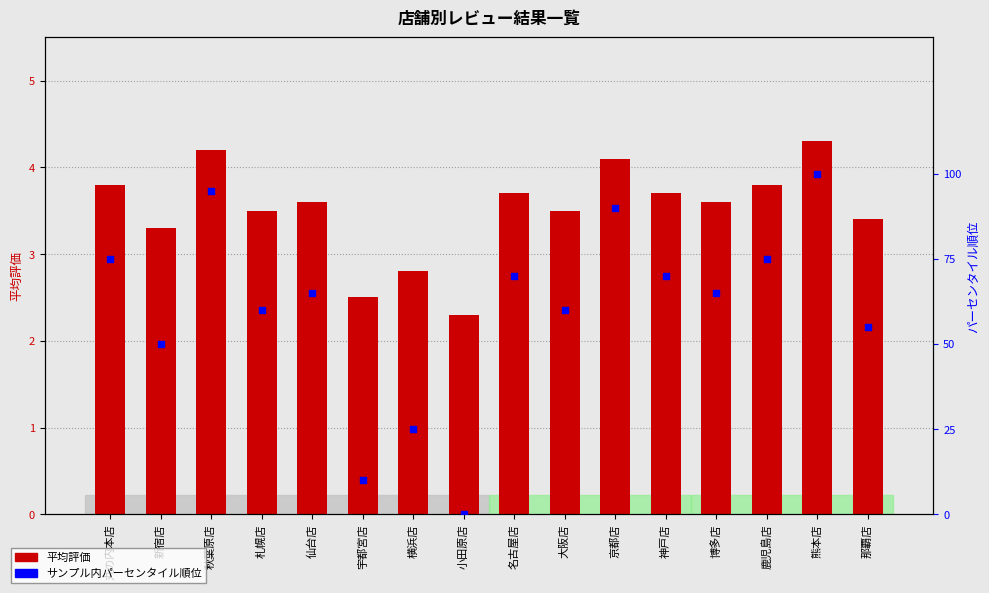

Which series has the largest Y range (max minus min)?

サンプル内パーセンタイル順位